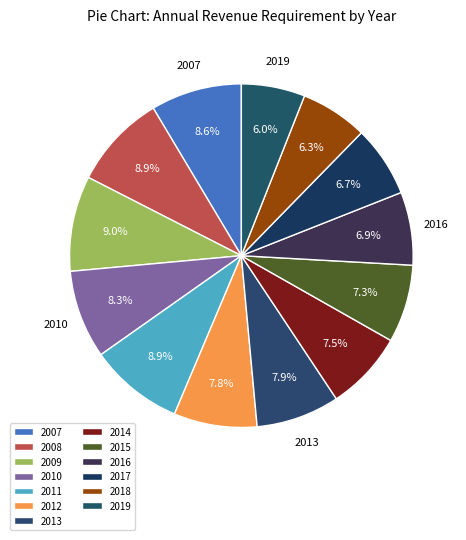

Rank the categories by value from lowest to highest.

2019, 2018, 2017, 2016, 2015, 2014, 2012, 2013, 2010, 2007, 2011, 2008, 2009